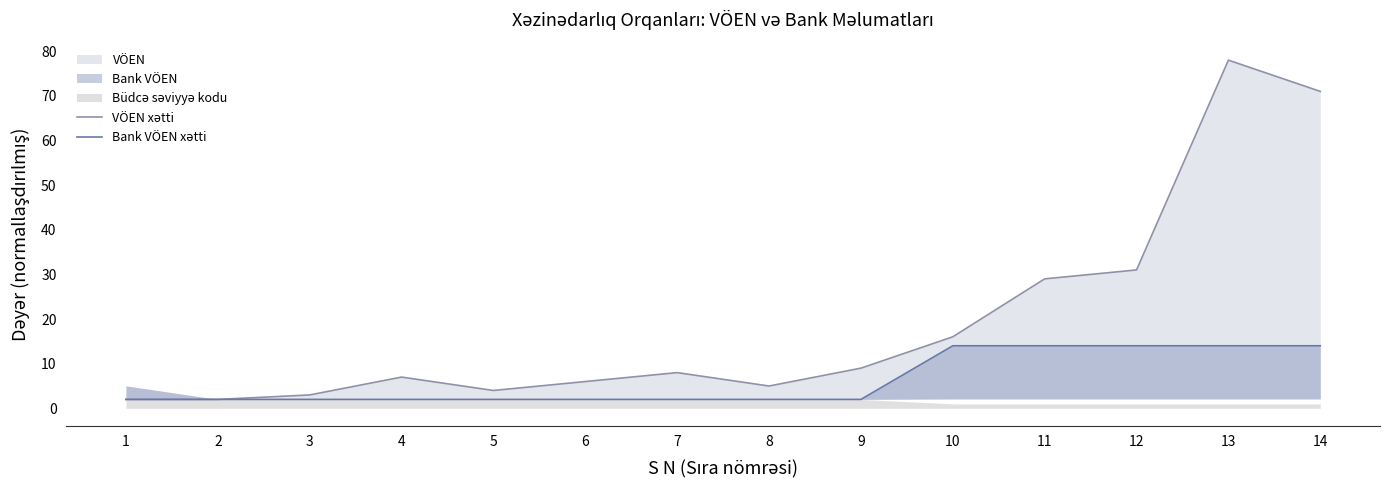

What is the total value across all series at 6?

8.0